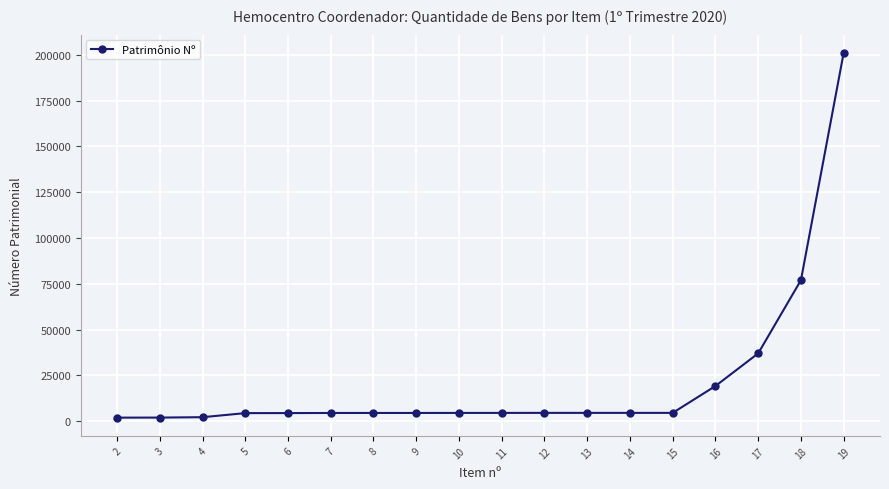

What is the minimum value shown in the chart?

1928